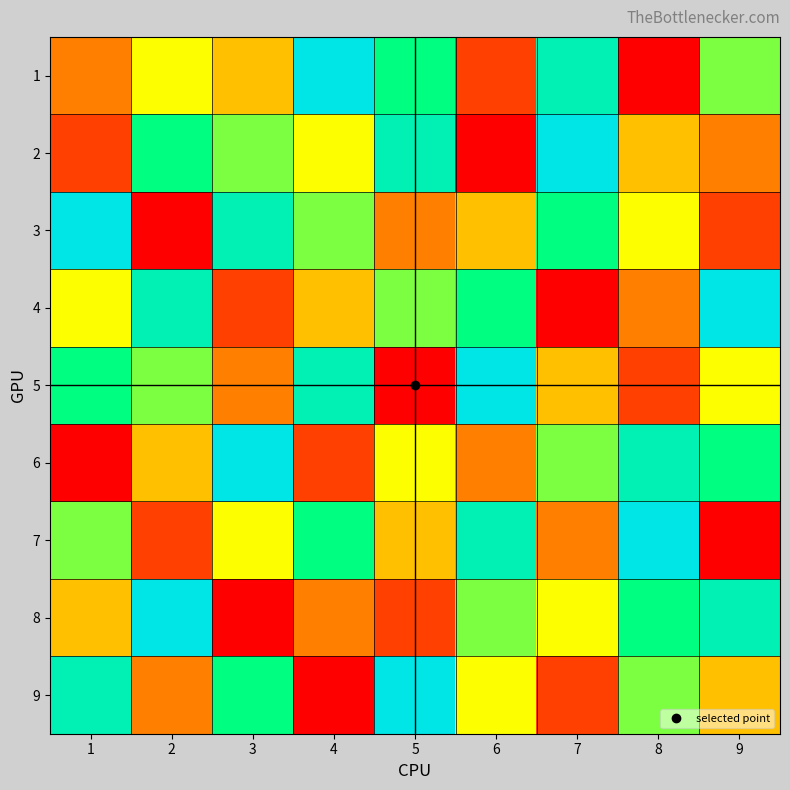

Reading left to right, extract all data points from this chart.

1: 1=3	2=5	3=4	4=9	5=7	6=2	7=8	8=1	9=6
2: 1=2	2=7	3=6	4=5	5=8	6=1	7=9	8=4	9=3
3: 1=9	2=1	3=8	4=6	5=3	6=4	7=7	8=5	9=2
4: 1=5	2=8	3=2	4=4	5=6	6=7	7=1	8=3	9=9
5: 1=7	2=6	3=3	4=8	5=1	6=9	7=4	8=2	9=5
6: 1=1	2=4	3=9	4=2	5=5	6=3	7=6	8=8	9=7
7: 1=6	2=2	3=5	4=7	5=4	6=8	7=3	8=9	9=1
8: 1=4	2=9	3=1	4=3	5=2	6=6	7=5	8=7	9=8
9: 1=8	2=3	3=7	4=1	5=9	6=5	7=2	8=6	9=4